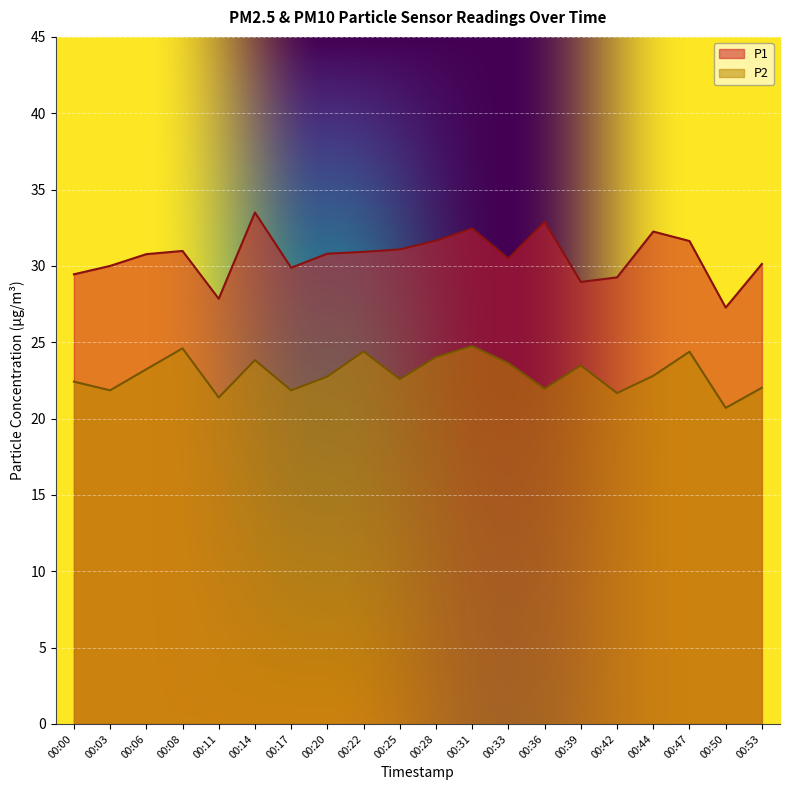

The value of P2 at 00:22 is 24.4. True or false?

True